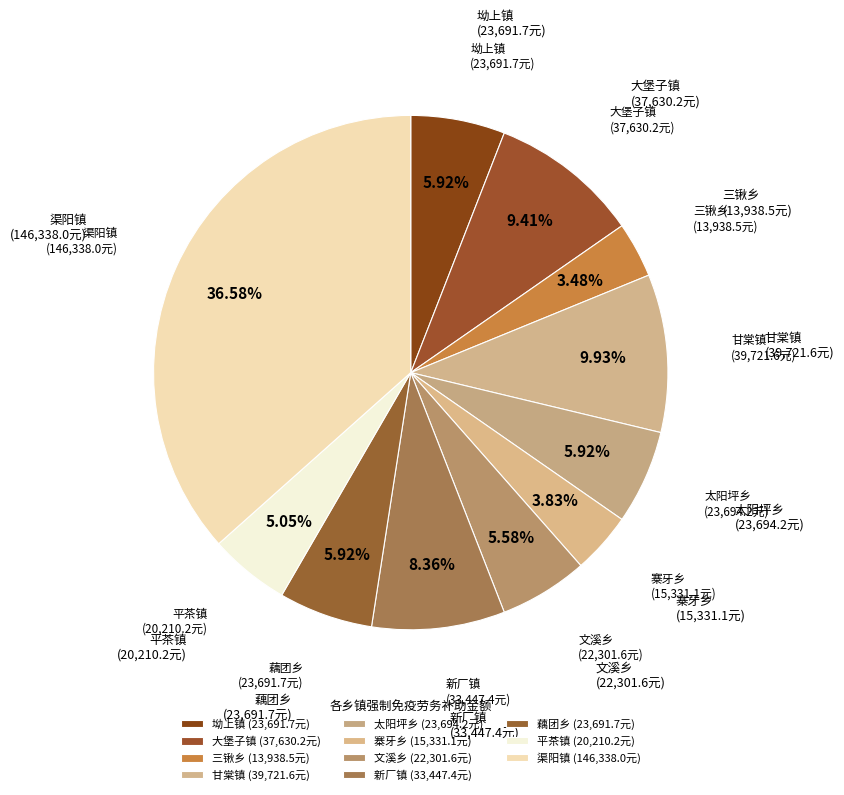

What is the largest slice in the pie chart?

渠阳镇